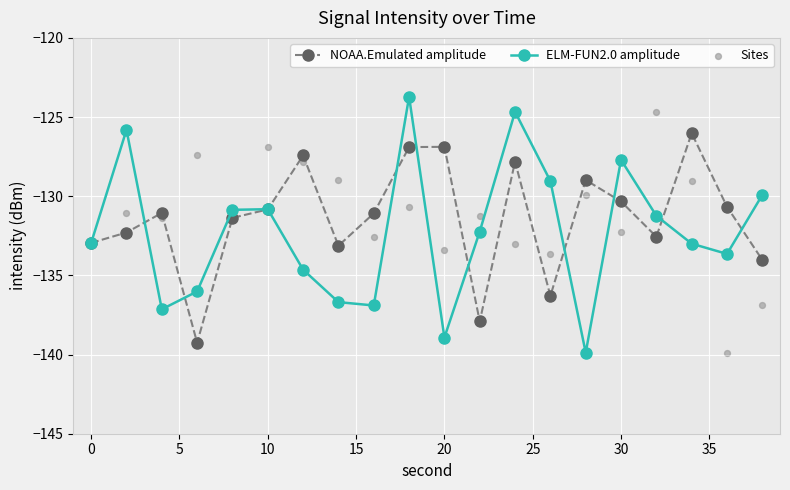

At how many categories does at least one series exceed -135?

20